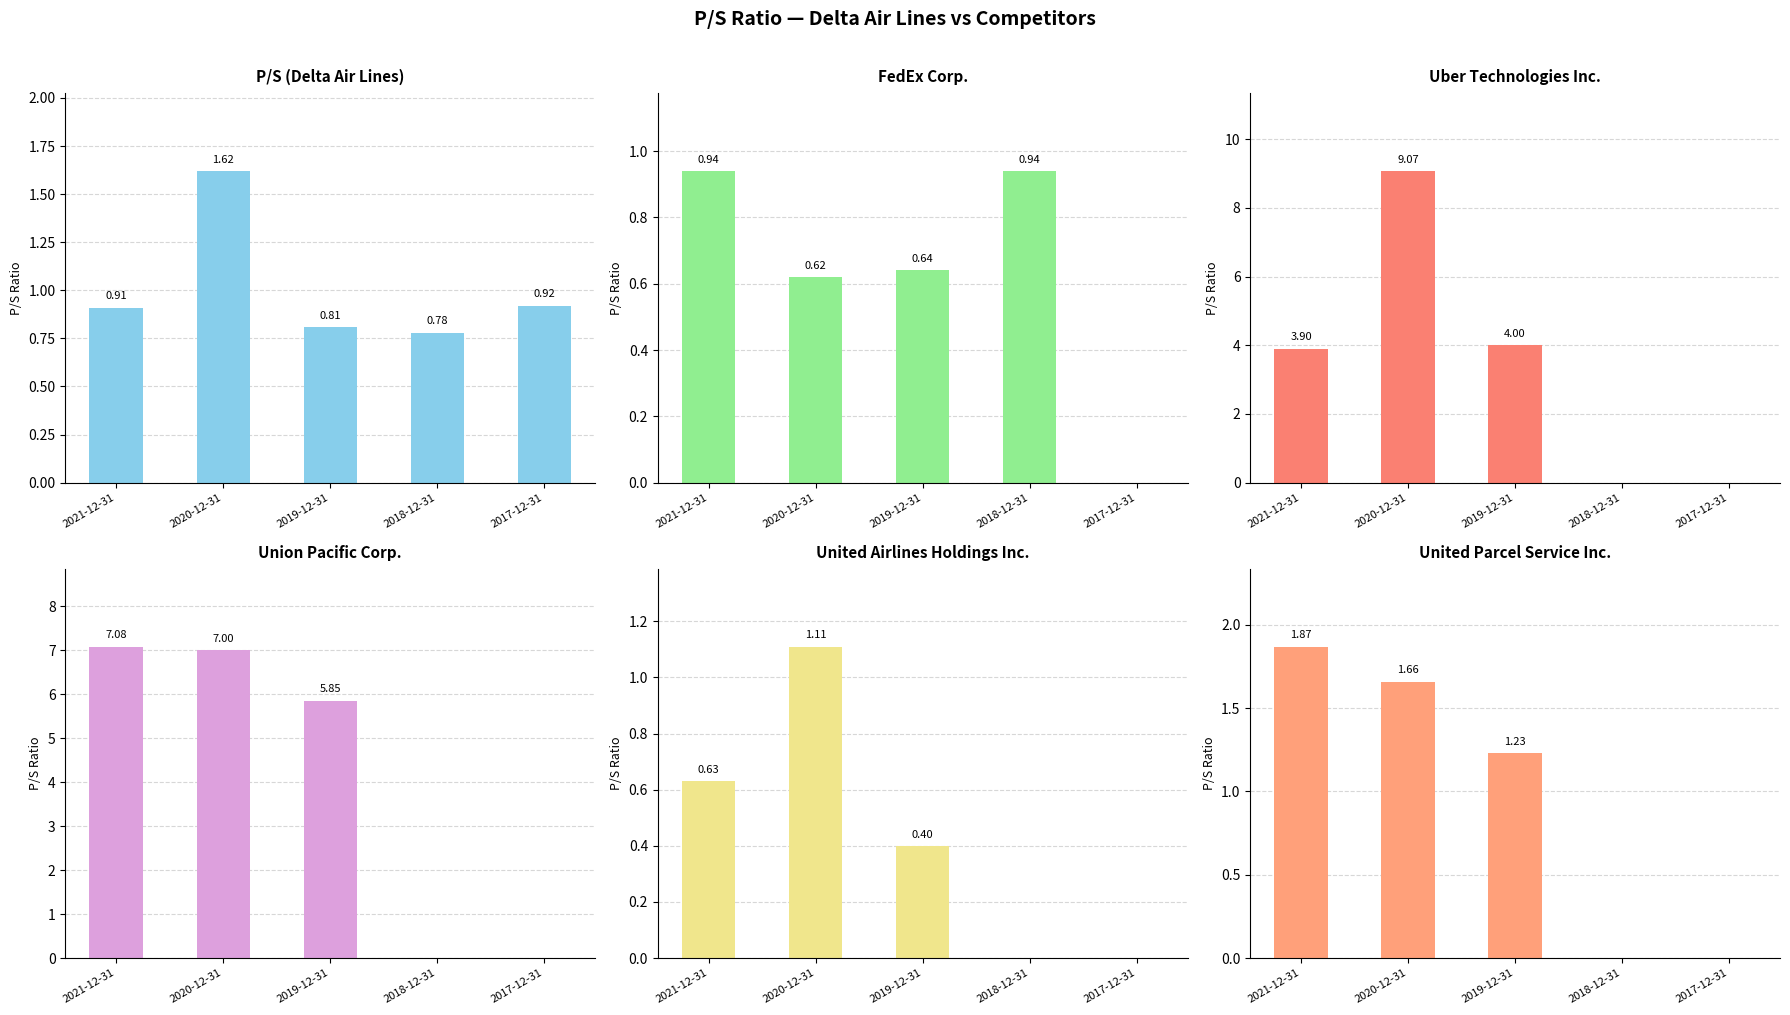

Which category has the highest value in the FedEx Corp. series?

2021-12-31